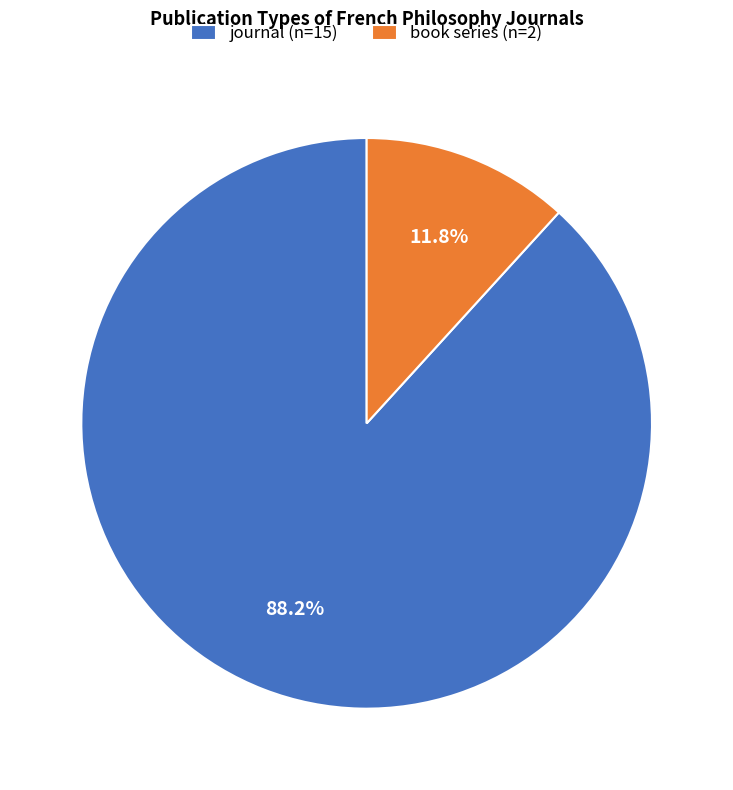

Between journal and book series, which is larger?

journal